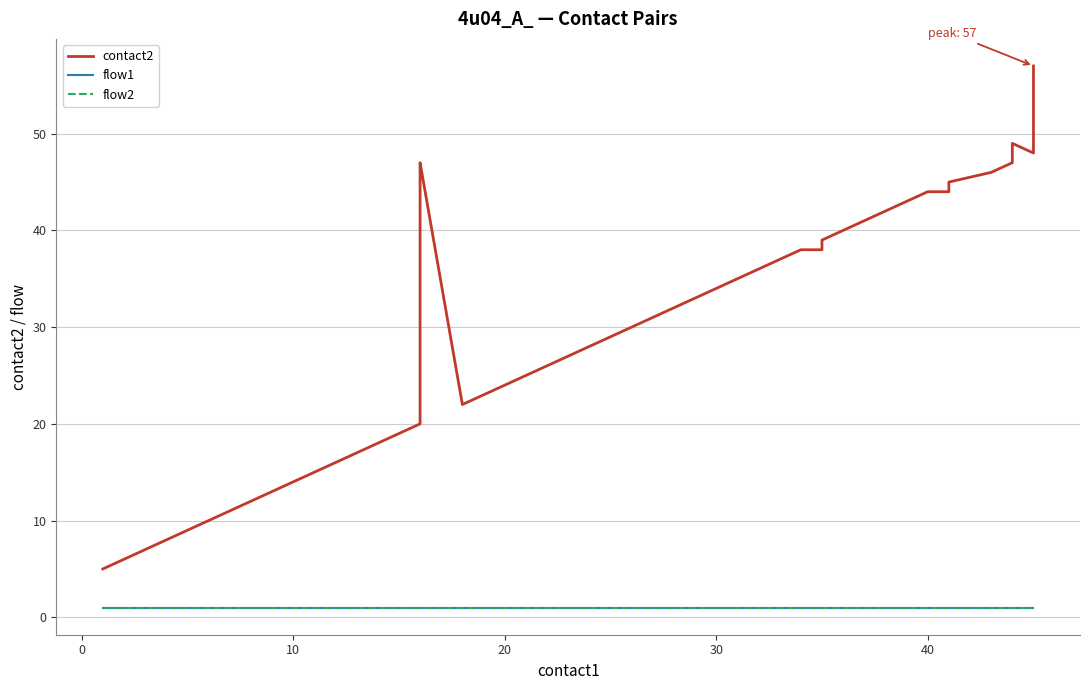

True or false: flow1 and flow2 intersect in this chart.

False